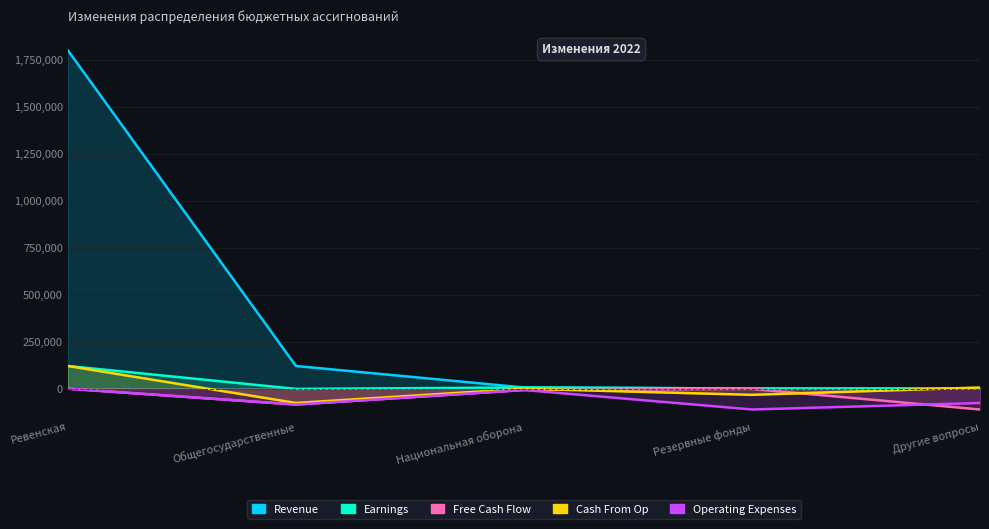

What is the label of the 3rd point from the right?

Национальная оборона